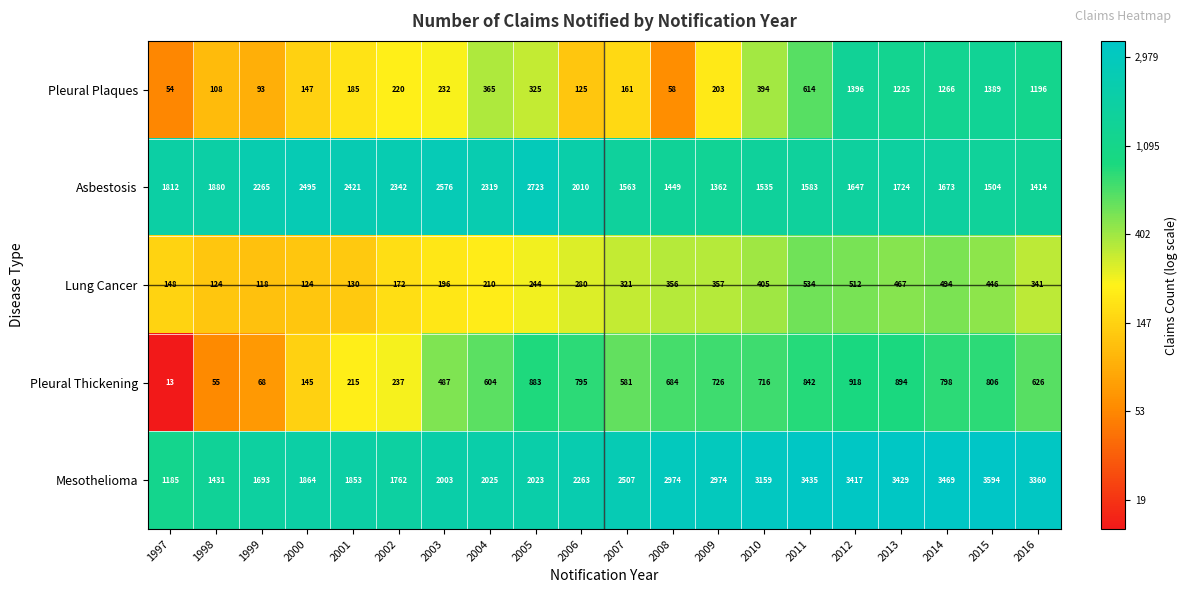

What is the difference between the Mesothelioma values at 2015 and 2006?

1331